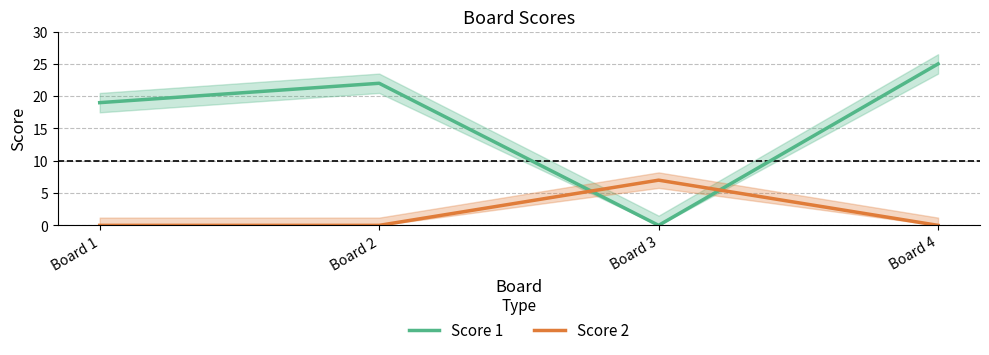

List the labels in order of Score 1 value, largest first.

Board 4, Board 2, Board 1, Board 3